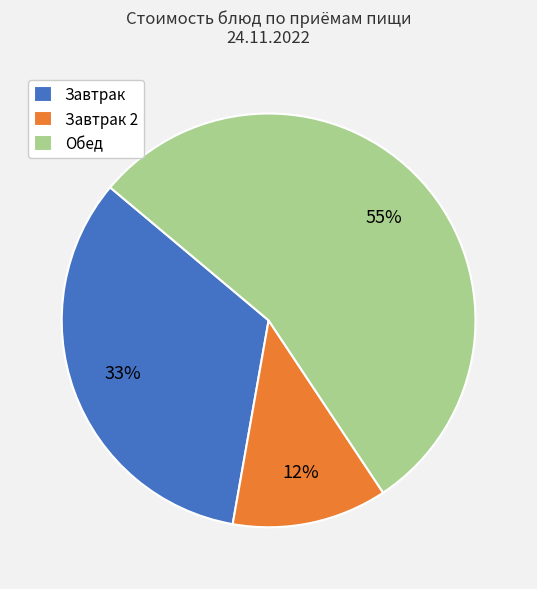

To the nearest percent, what is the average slice percentage?

33%